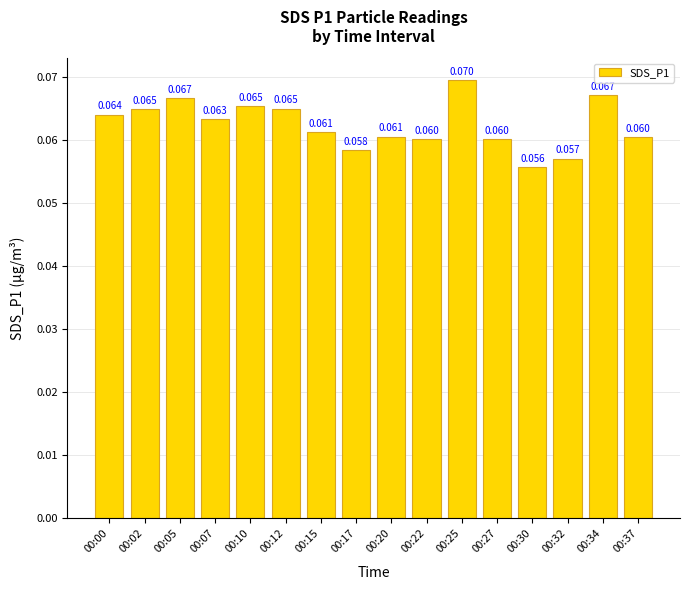

The chart shows a value of 0.1 at 00:34. True or false?

False